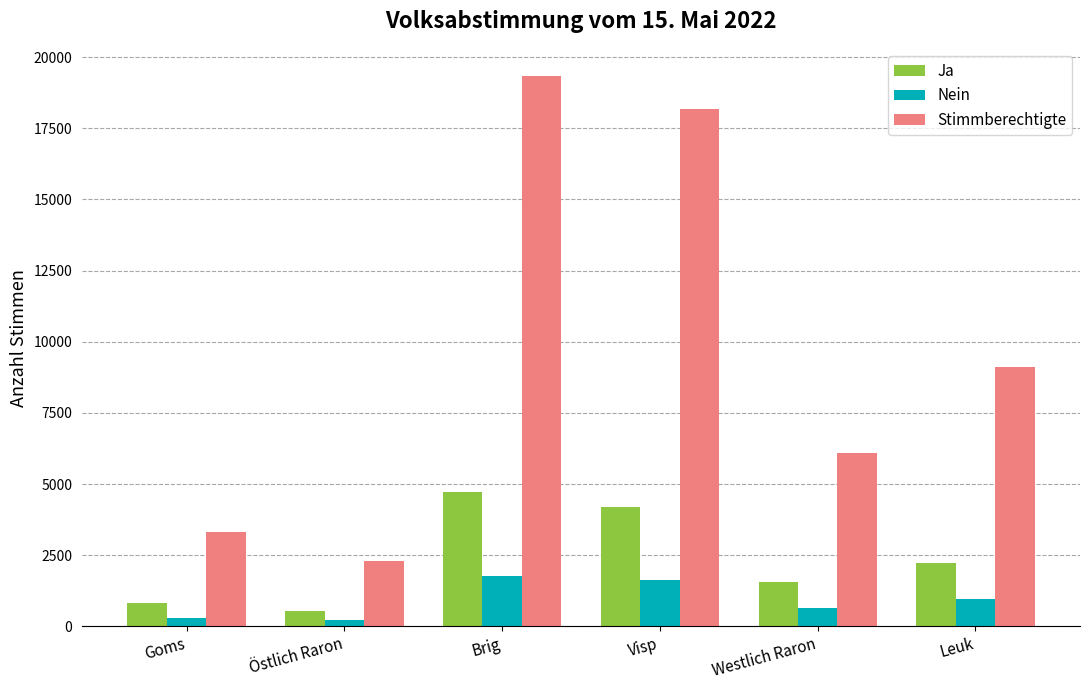

Where does the Stimmberechtigte series first go above 9093?

Brig